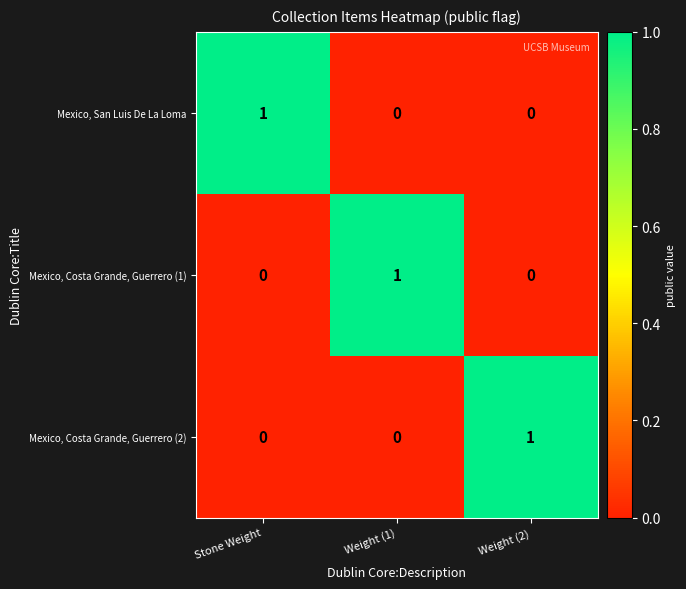

Count the Mexico, Costa Grande, Guerrero (1) values in the range 0 to 1.

3